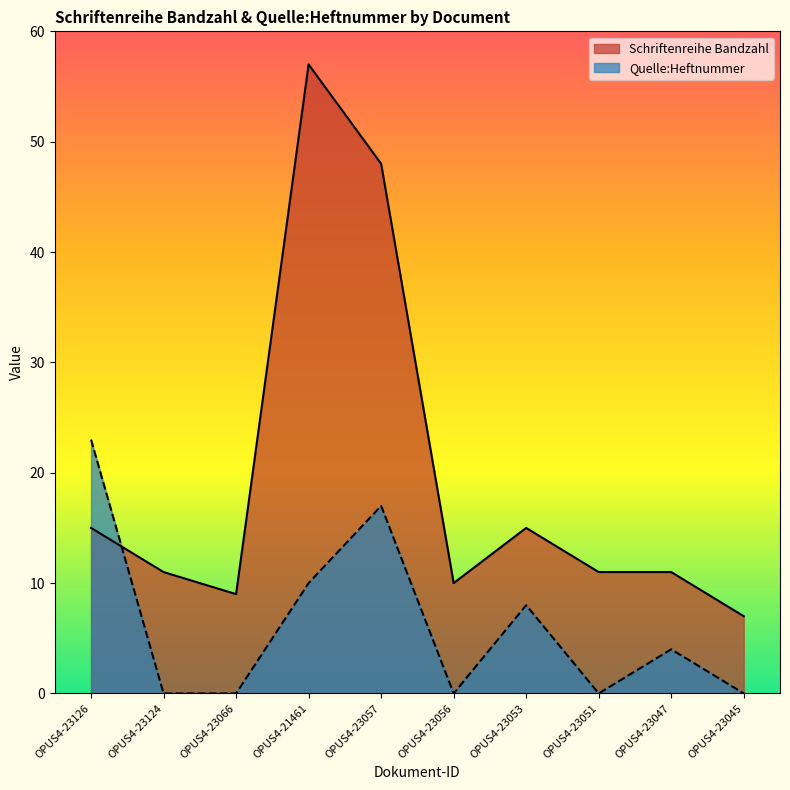

Rank the series by their average value, from lowest to highest.

Quelle:Heftnummer, Schriftenreihe Bandzahl